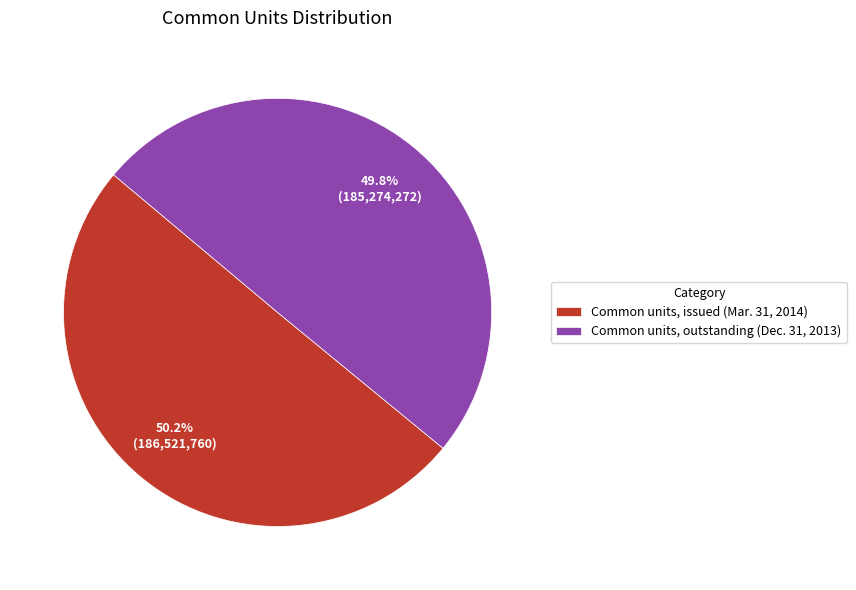

True or false: Common units, outstanding (Dec. 31, 2013) accounts for 50% of the total.

True